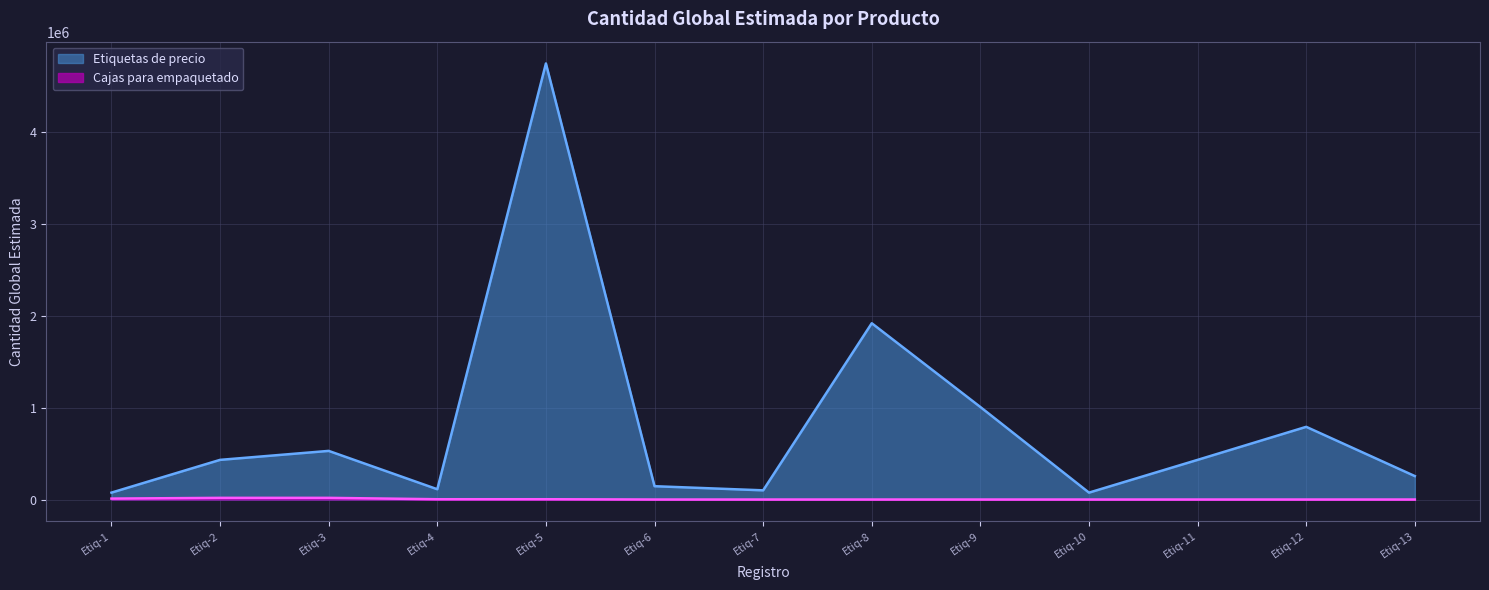

How many values exceed 432000?

5